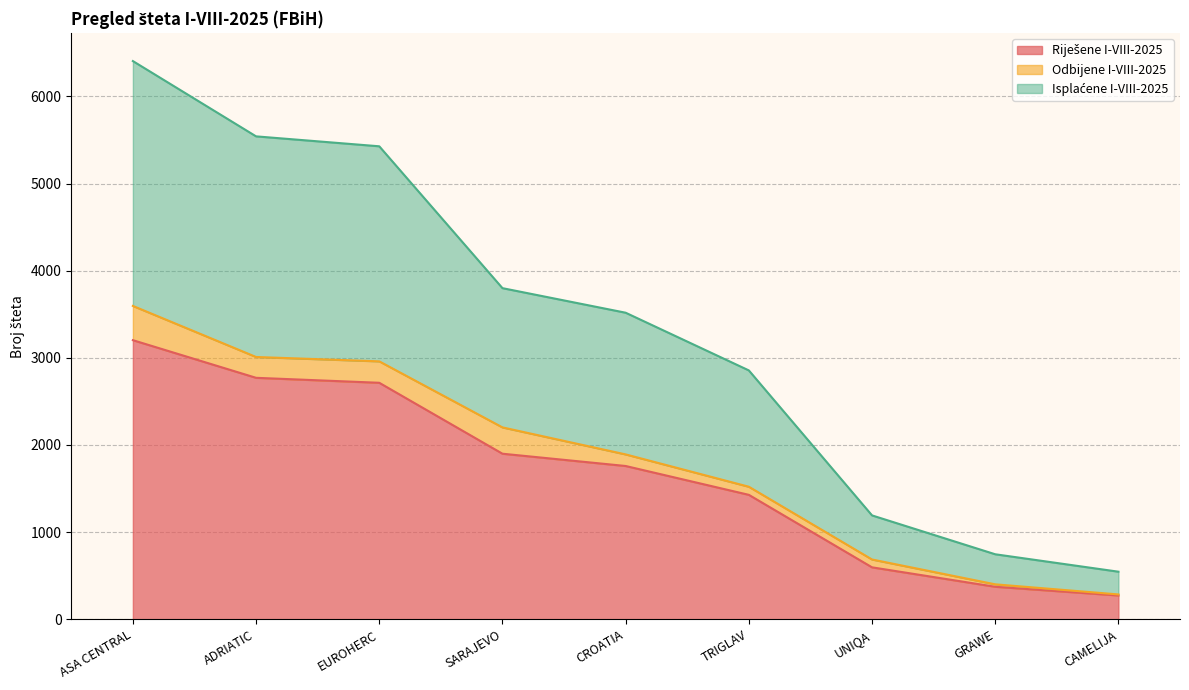

Is the value of Isplaćene I-VIII-2025 at GRAWE greater than the value of Riješene I-VIII-2025 at ADRIATIC?

No